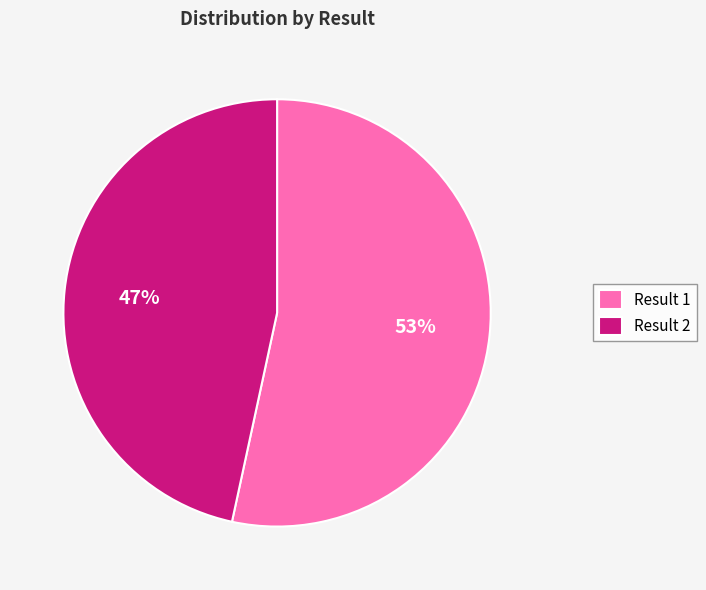

To the nearest percent, what is the average slice percentage?

50%